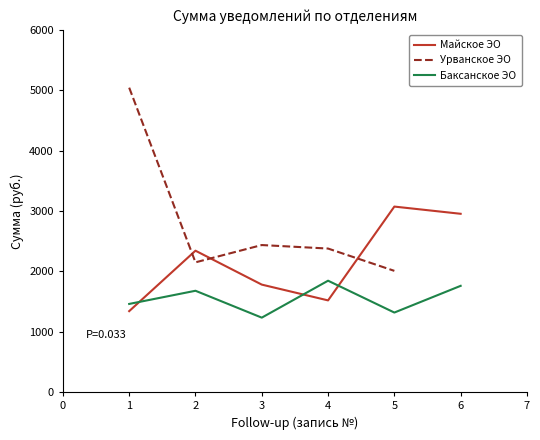

What is the lowest value of the Баксанское ЭО series?

1233.8